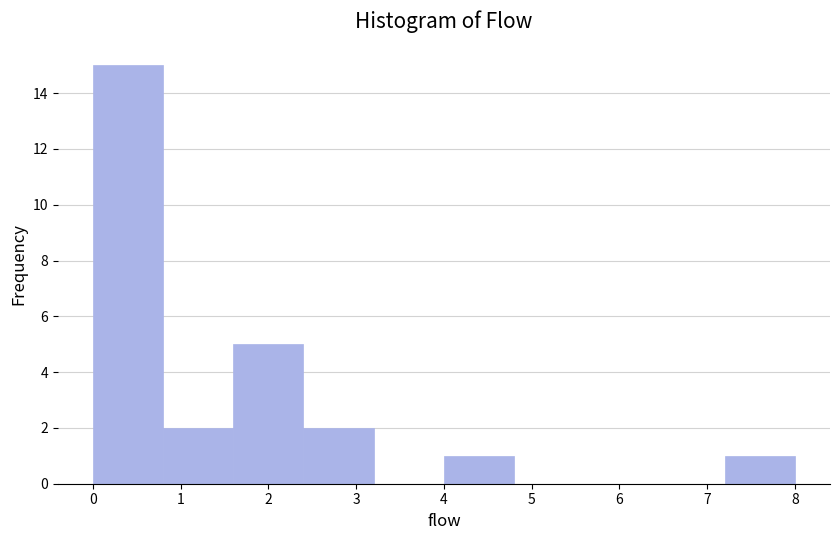

Which range on the x-axis has the tallest bar?

0.0 to 0.8